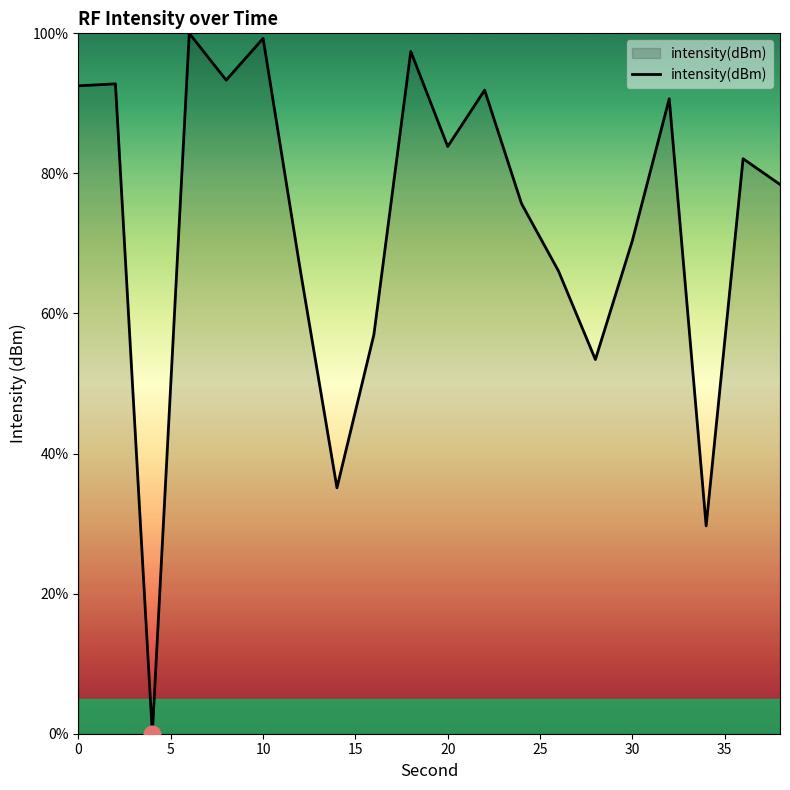

Does the chart have visible grid lines?

No